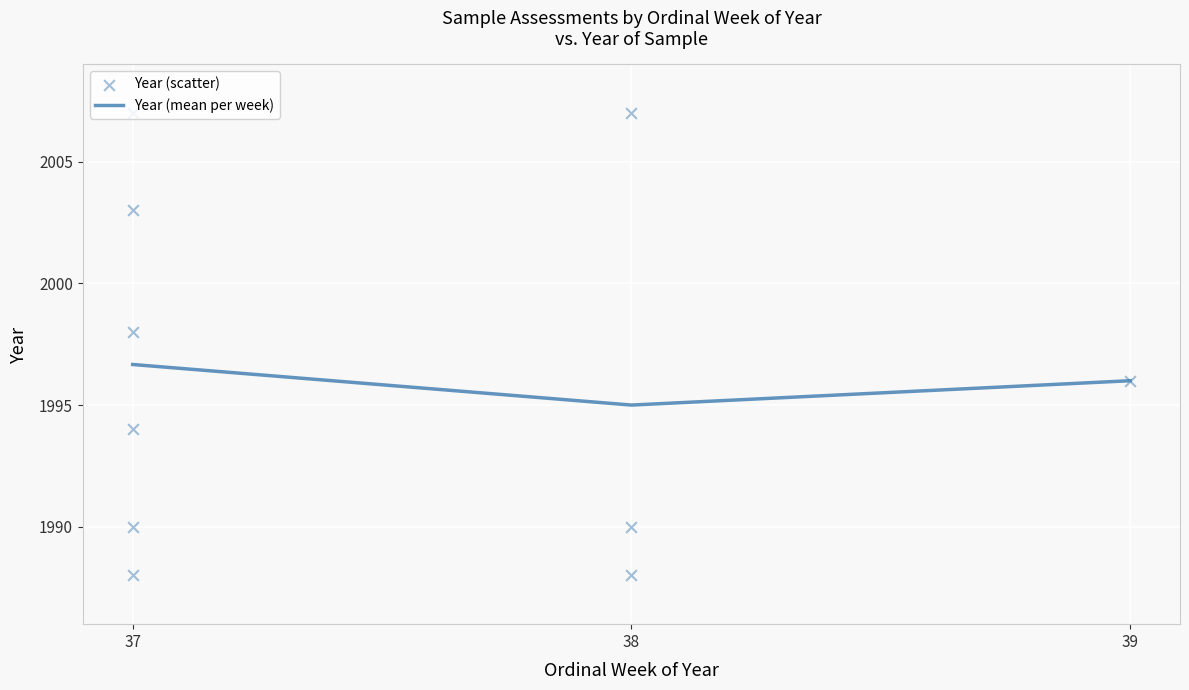

What is the change in value from 37 to 38?

+4